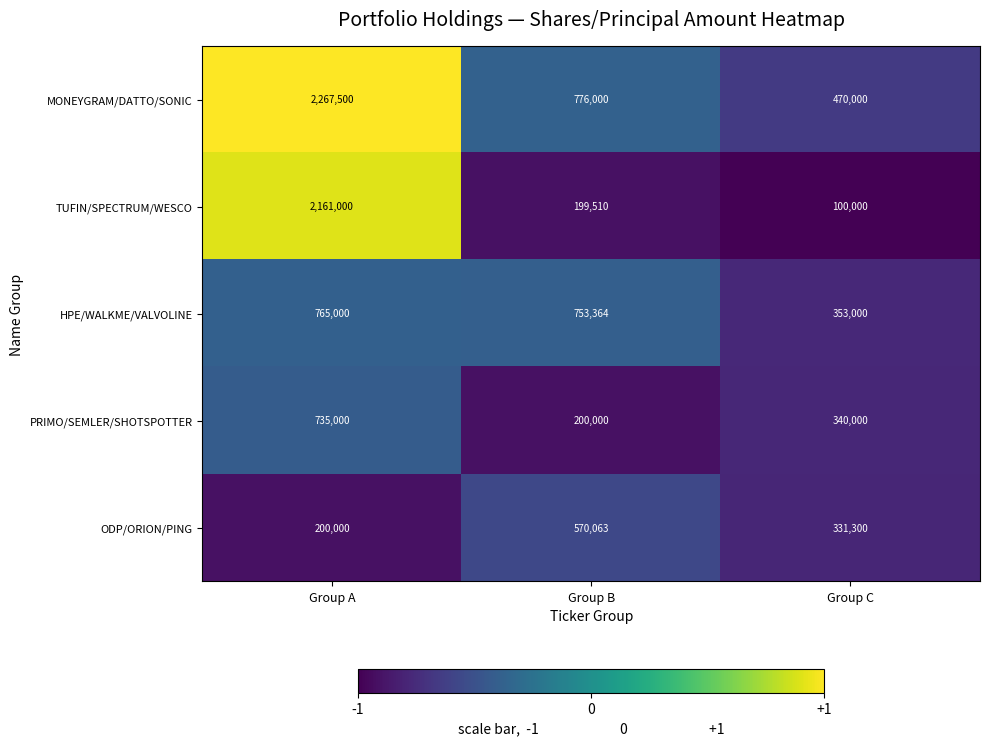

How many values in the PRIMO/SEMLER/SHOTSPOTTER series are below 340000?

1